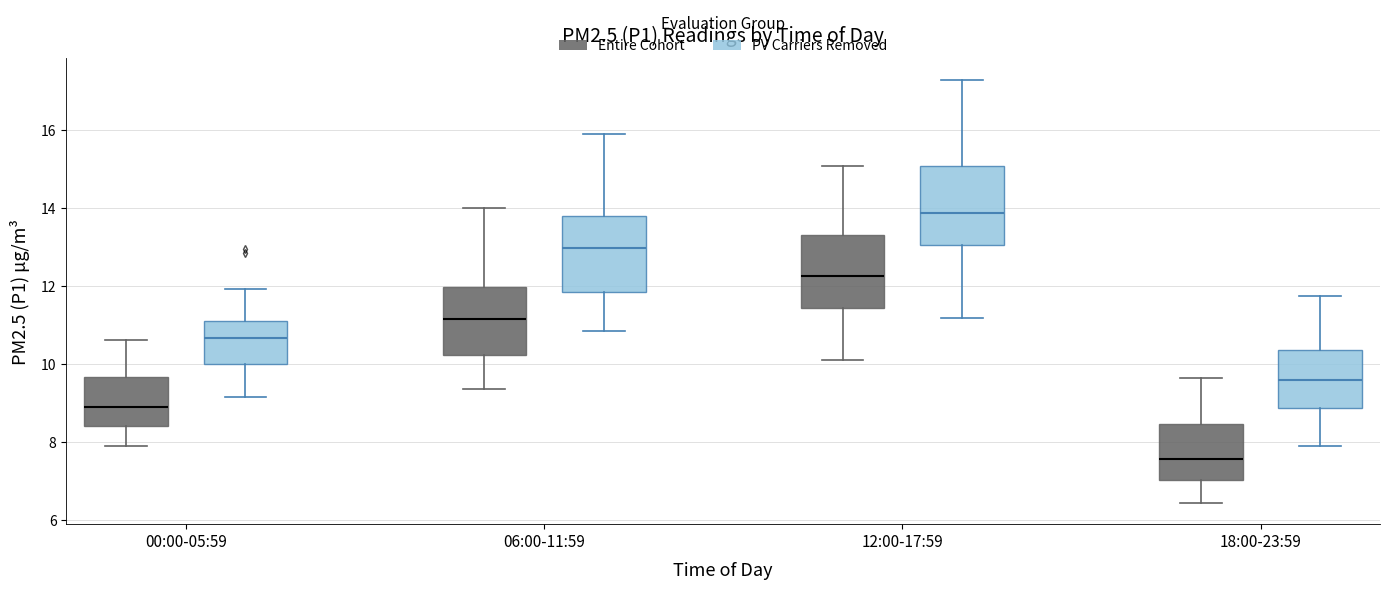

Reading left to right, read every box against the y-axis: the position of its median line, the range the box covers, and the ends of its whiskers. The values are not printed on the chart, so give them approximately, as read against the axis.

00:00-05:59 (Entire Cohort): median 9.0, box 8.4 to 9.6, whiskers 8.0 to 10.6
00:00-05:59 (PV Carriers Removed): median 10.6, box 10.0 to 11.2, whiskers 9.2 to 12.0
06:00-11:59 (Entire Cohort): median 11.2, box 10.2 to 12.0, whiskers 9.4 to 14.0
06:00-11:59 (PV Carriers Removed): median 13.0, box 11.8 to 13.8, whiskers 10.8 to 15.8
12:00-17:59 (Entire Cohort): median 12.2, box 11.4 to 13.4, whiskers 10.2 to 15.0
12:00-17:59 (PV Carriers Removed): median 13.8, box 13.0 to 15.0, whiskers 11.2 to 17.2
18:00-23:59 (Entire Cohort): median 7.6, box 7.0 to 8.4, whiskers 6.4 to 9.6
18:00-23:59 (PV Carriers Removed): median 9.6, box 8.8 to 10.4, whiskers 8.0 to 11.8